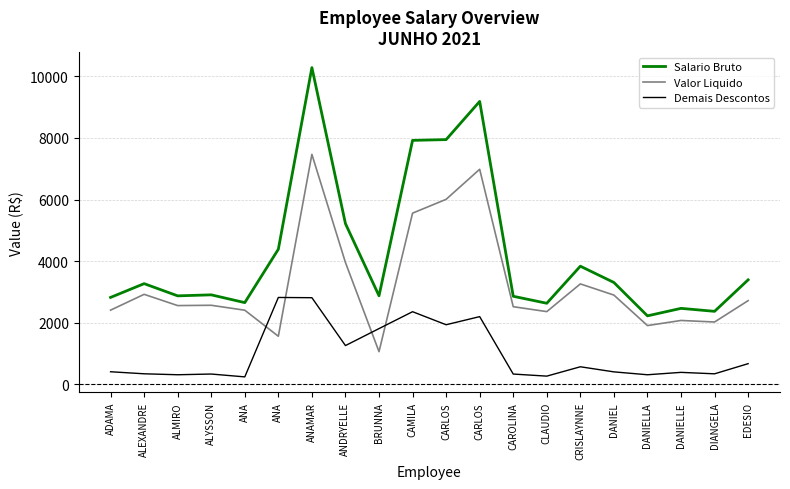

Rank the series at ANA from lowest to highest value.

Demais Descontos, Valor Liquido, Salario Bruto